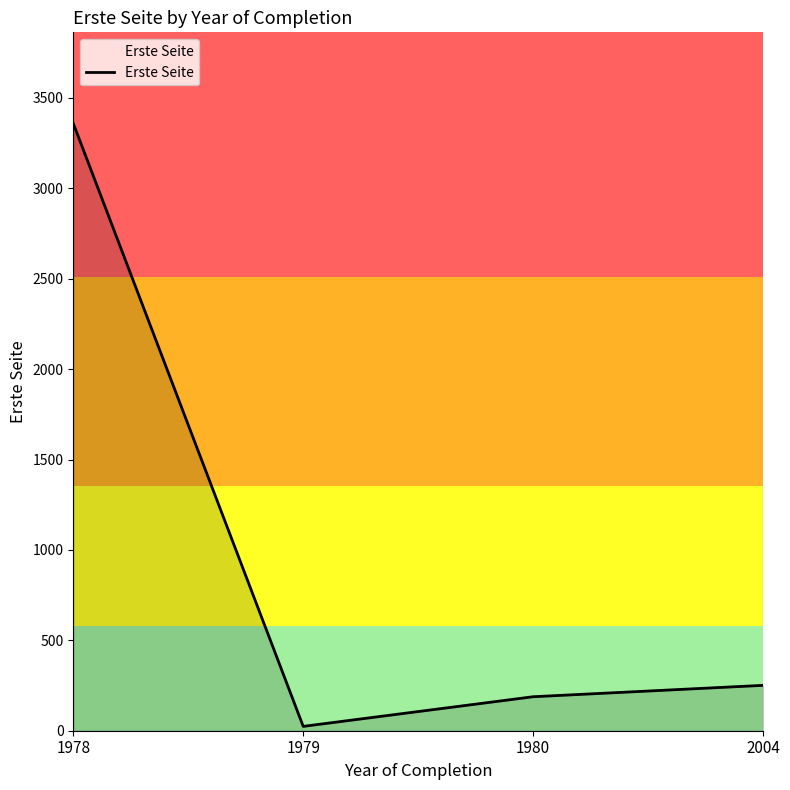

True or false: the data shows 188 at 1980.

True